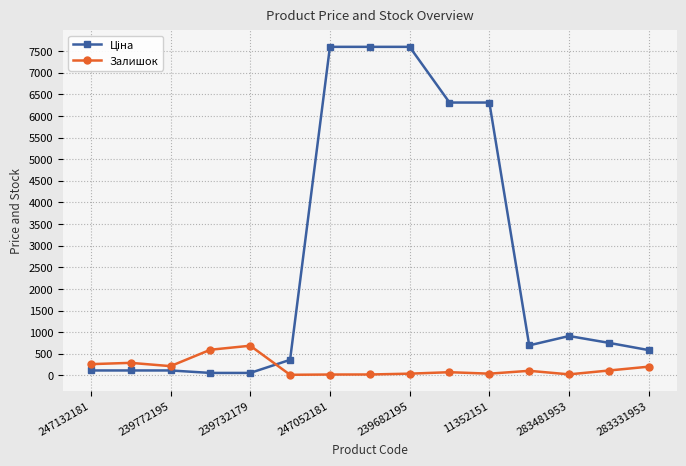

At how many categories does at least one series exceed 3775?

5